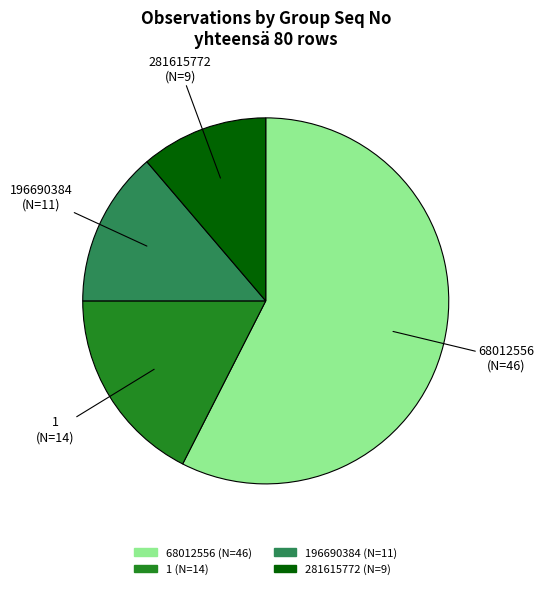

Is there any slice that represents more than half of the pie?

Yes